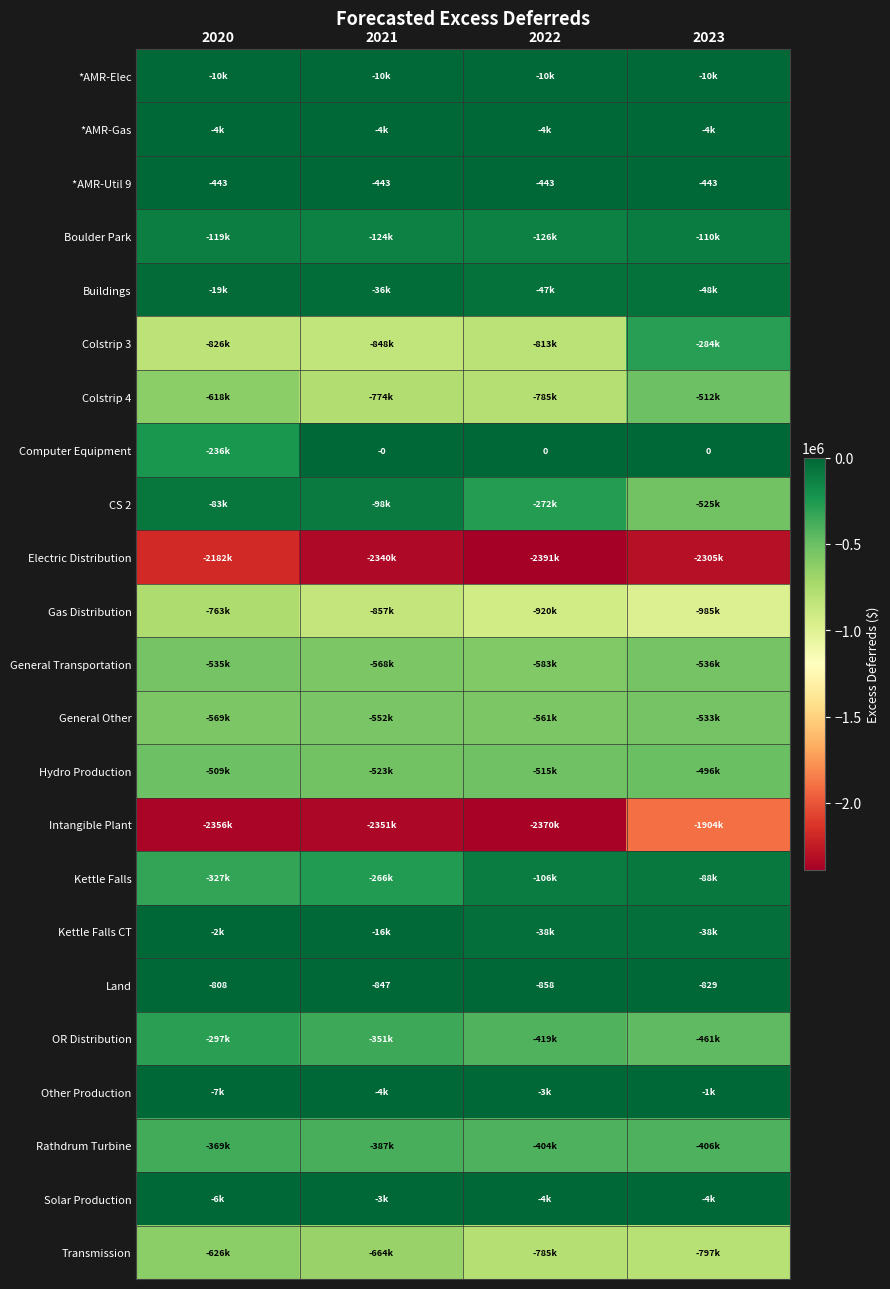

Which series changed the most between 2021 and 2022?

CS 2